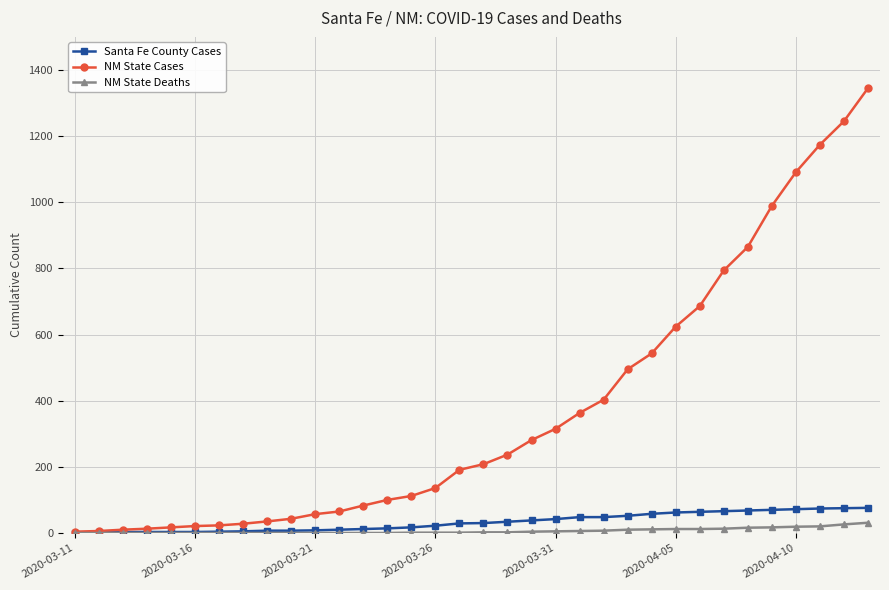

At how many categories does at least one series exceed 879?

5